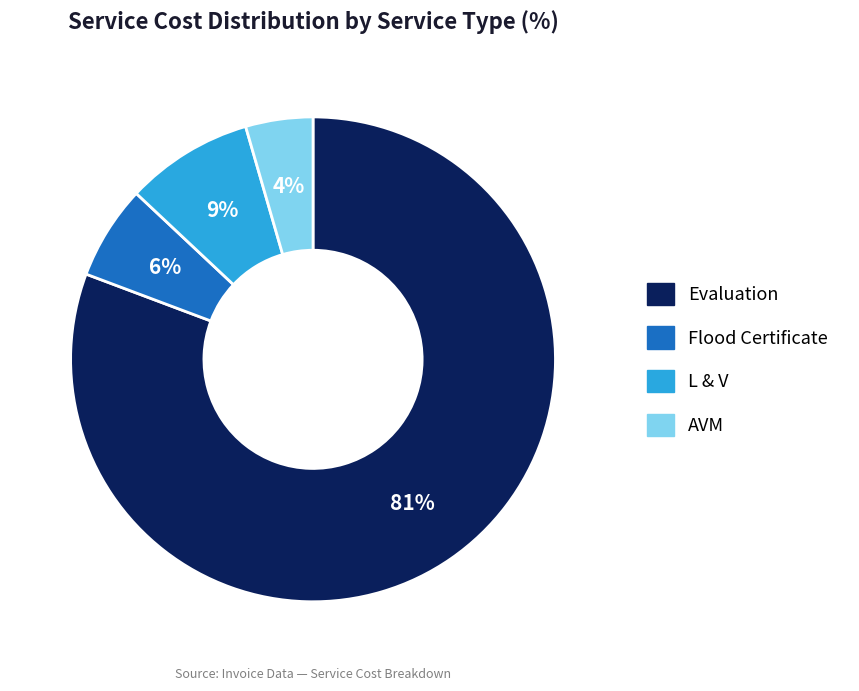

Combined, do L & V and AVM account for over 50%?

No